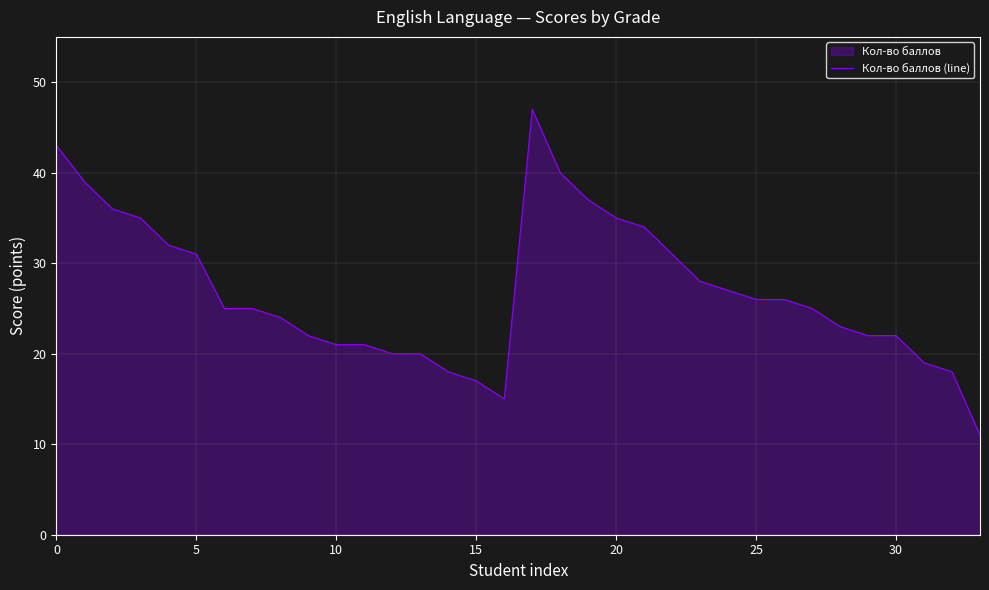

How many data points are less than 25?

15